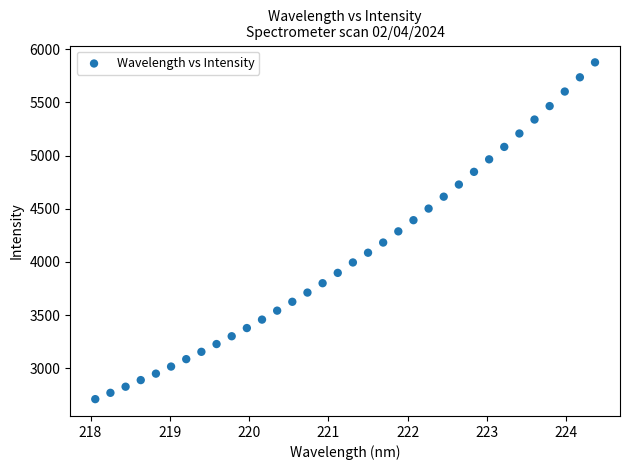

What is the range of Y values (max minus min)?

3166.0